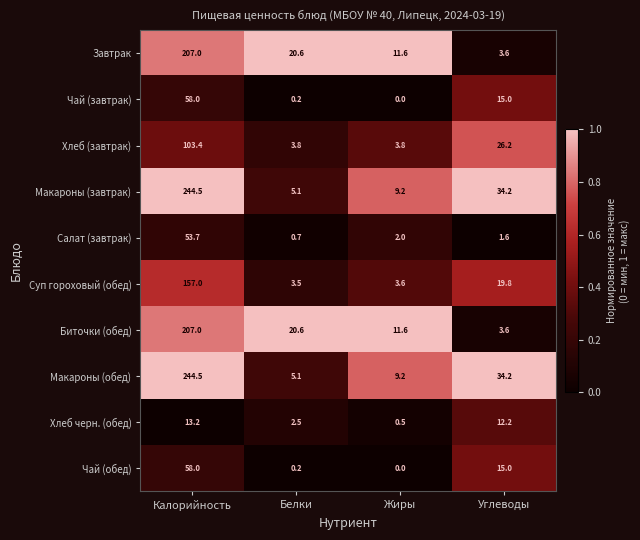

Count the number of data series in this chart.

10